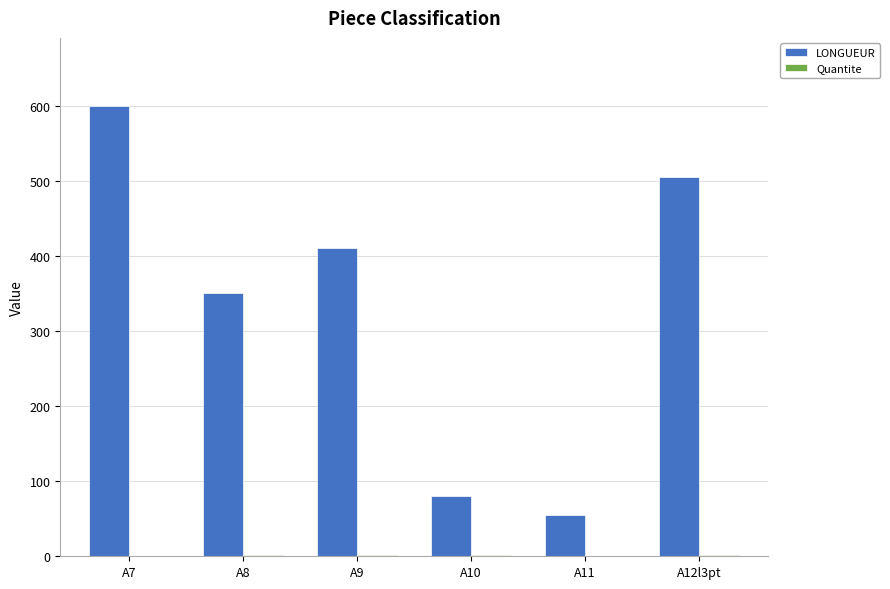

What is the maximum value for LONGUEUR?

600.0